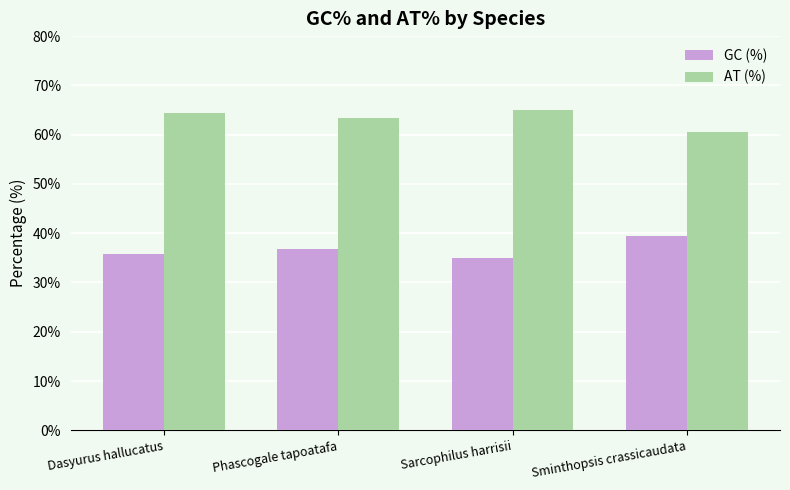

What is the value of the AT (%) bar at the 3rd from the left?

65.1